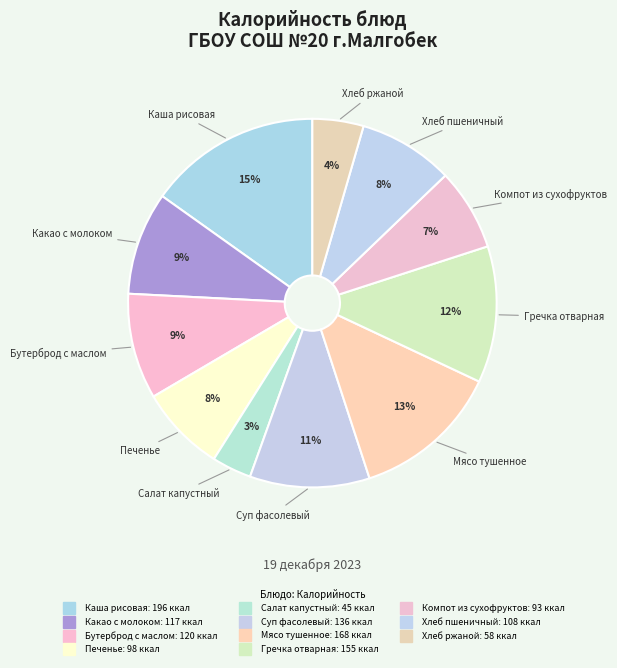

Is it true that Печенье is 1% of the pie?

False